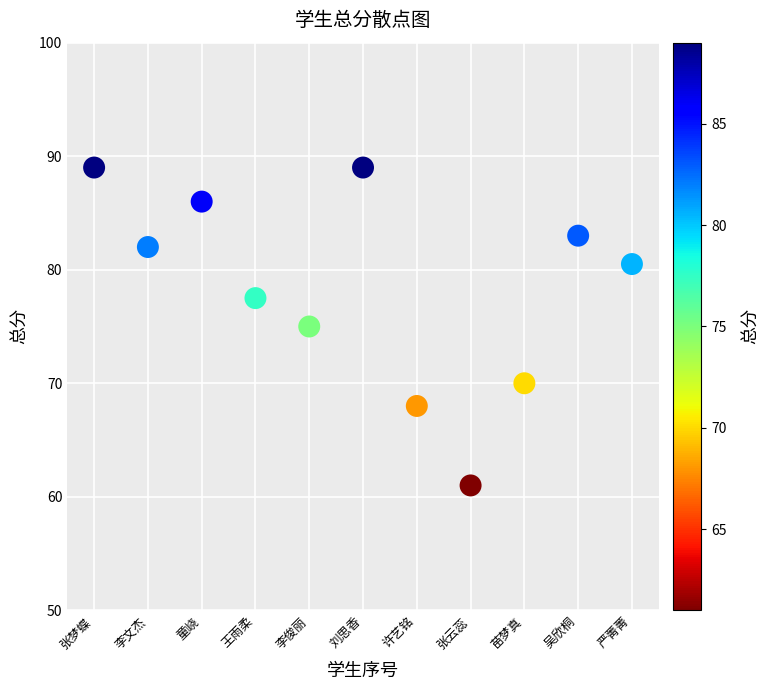

What is the range of Y values (max minus min)?

28.0